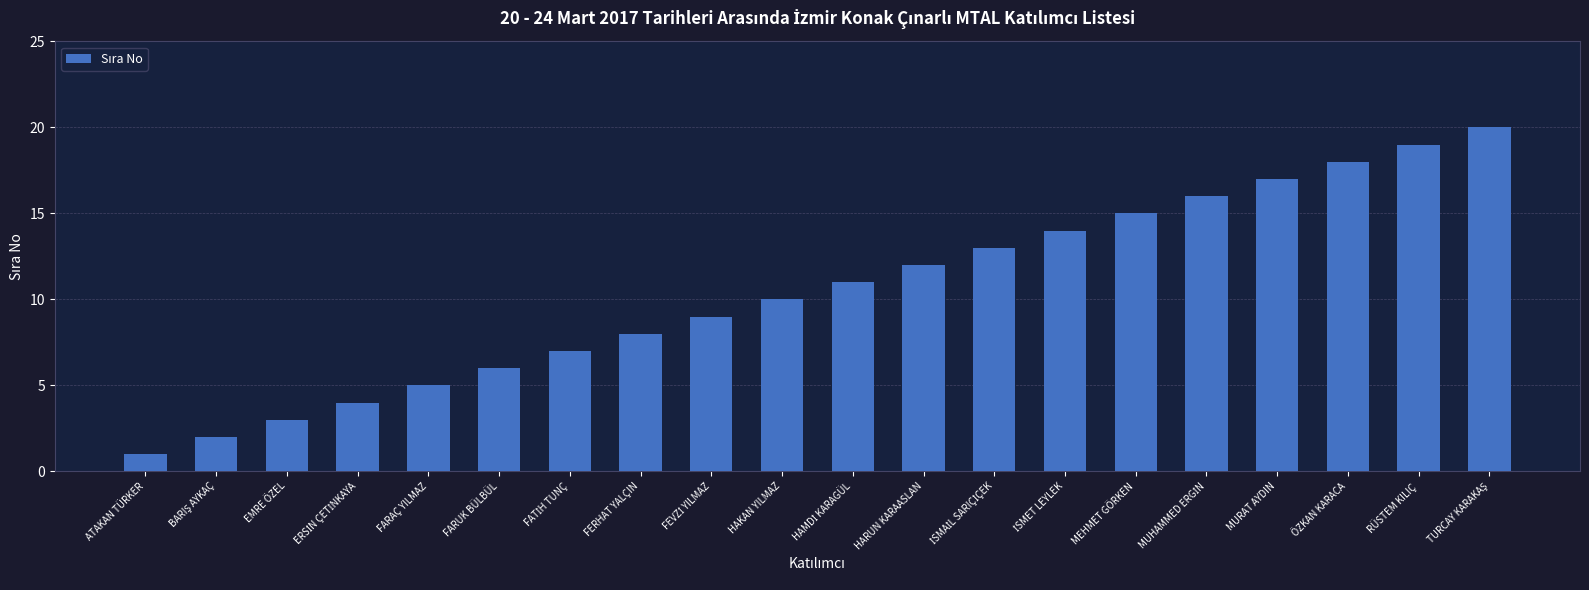

Reading left to right, what are all the values shown in this chart?

1	2	3	4	5	6	7	8	9	10	11	12	13	14	15	16	17	18	19	20